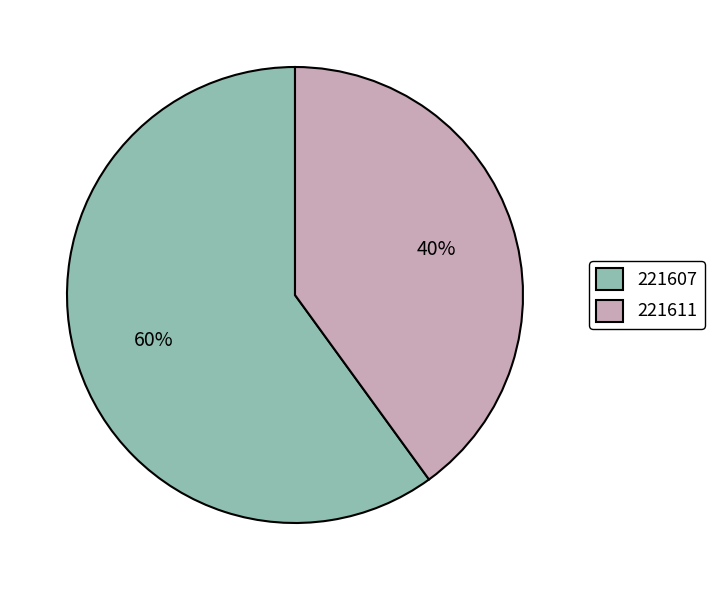

Is 221611 the majority of the pie?

No